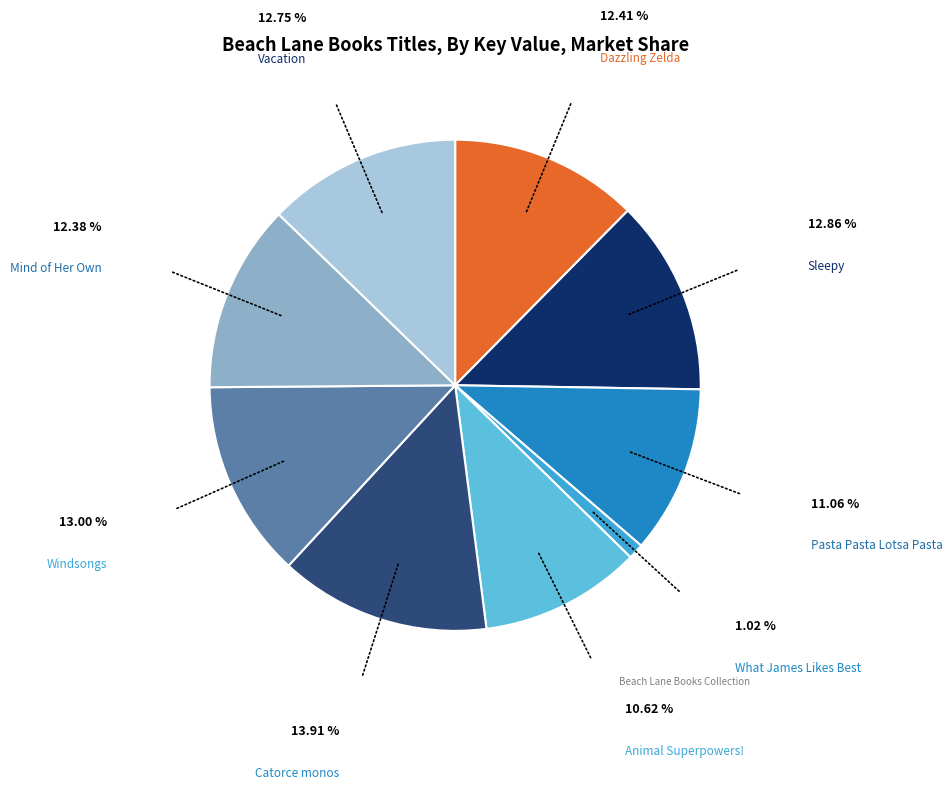

Is there a majority slice in this chart?

No